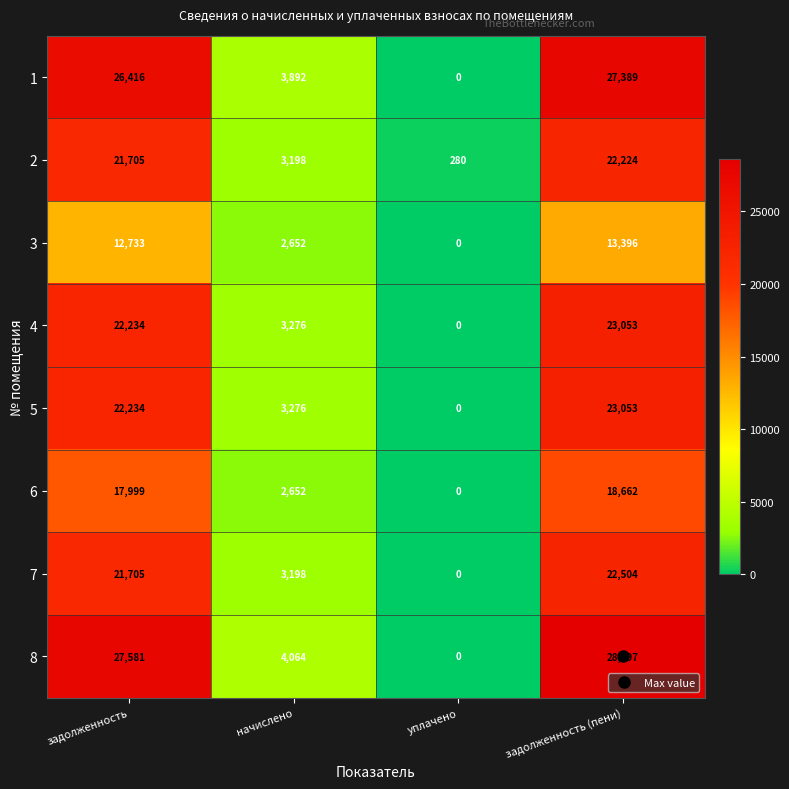

Which category has the lowest value across all series?

уплачено